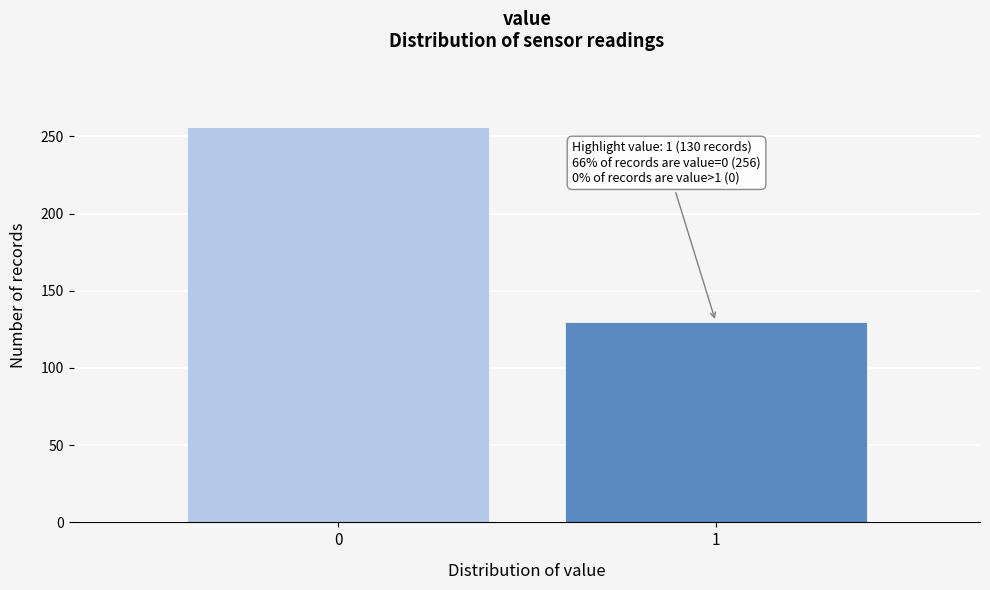

Reading right to left, list all the values displayed in this chart.

1=130	0=256